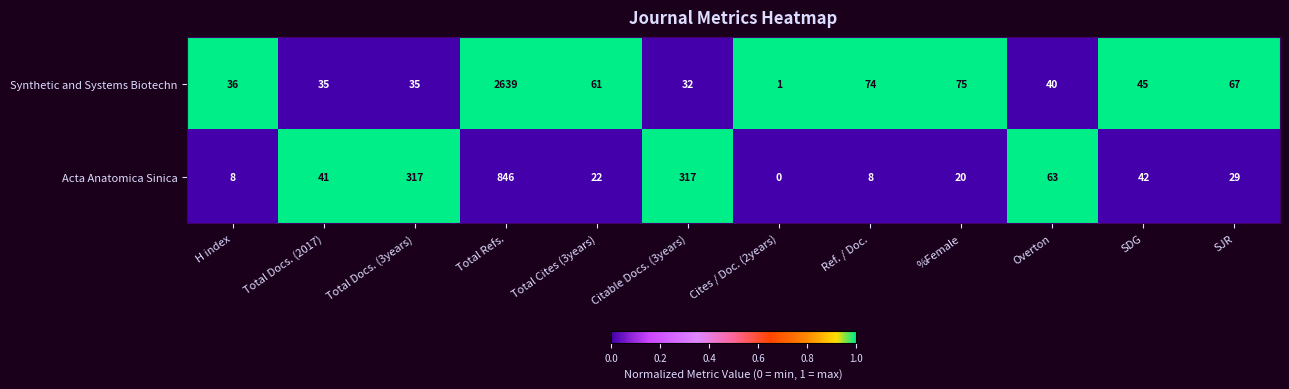

How many categories are shown in the chart?

12